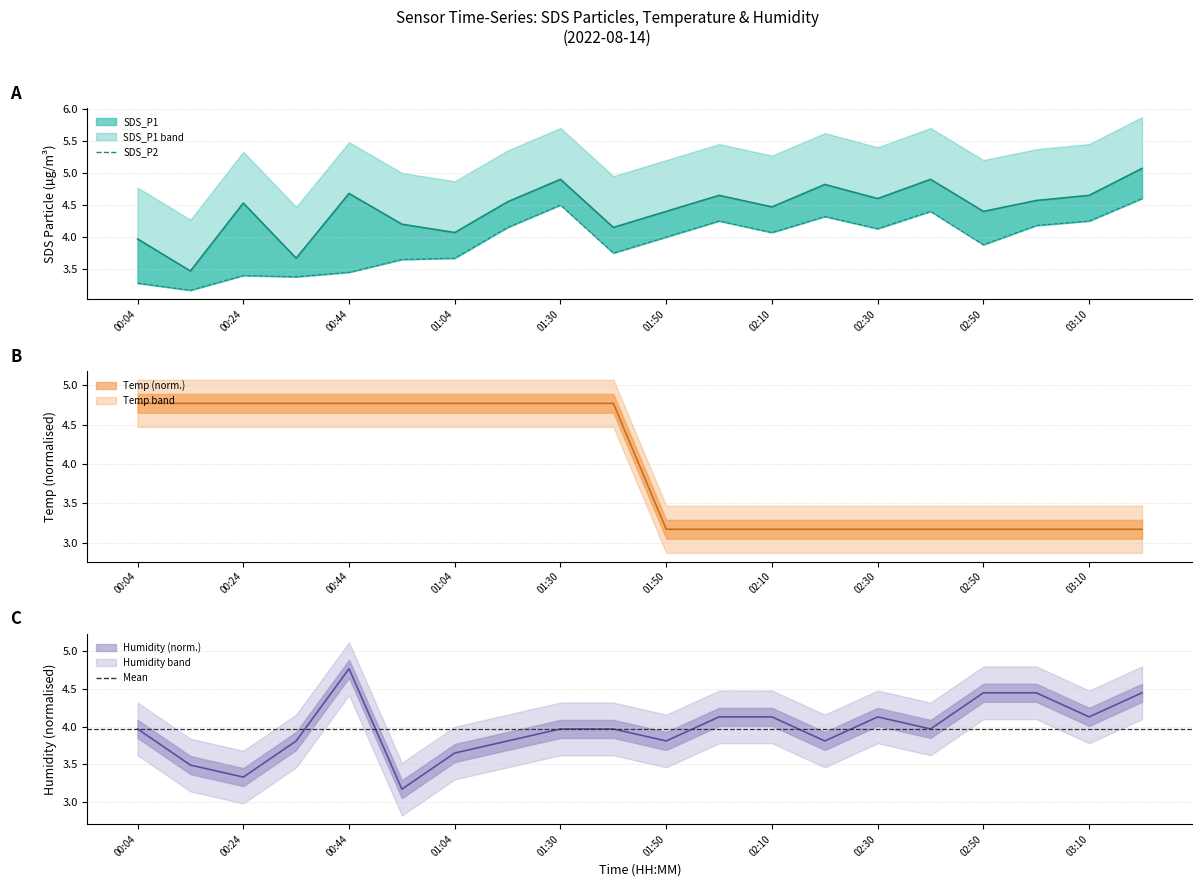

Which has a higher value, 00:24 or 02:50?

00:24